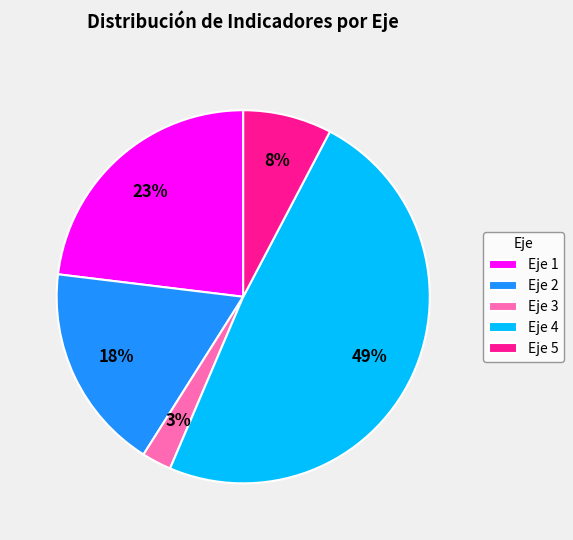

What percentage is the Eje 2 slice, to the nearest percent?

18%